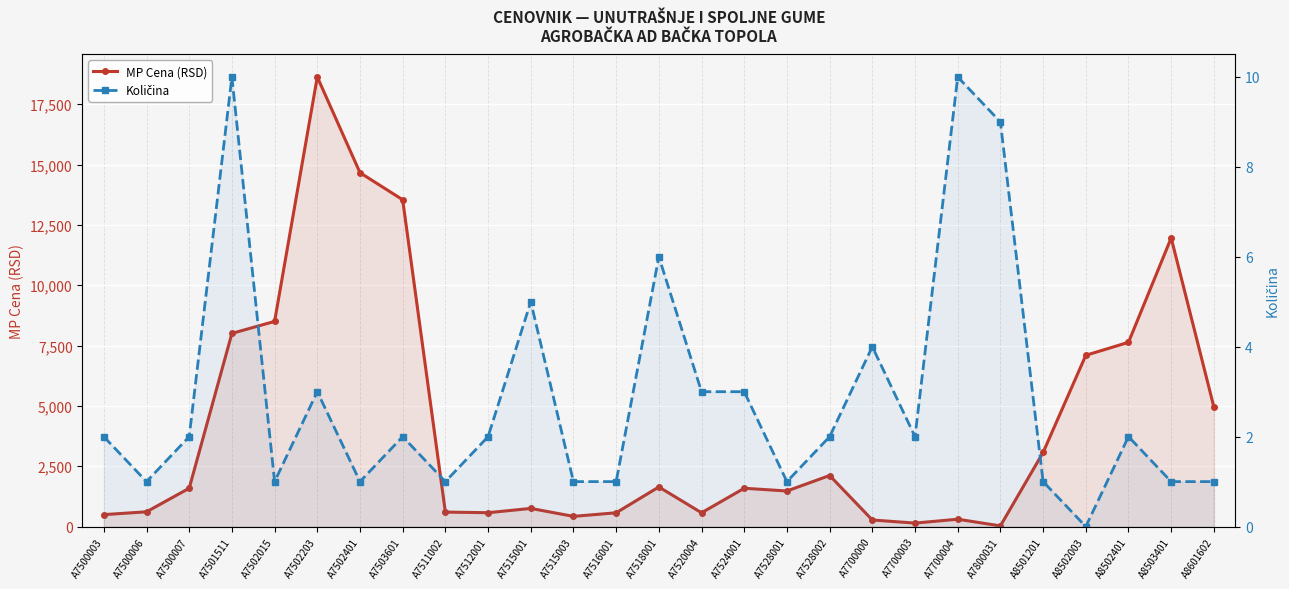

Is it true that Količina equals 1.3 at A7500003?

False